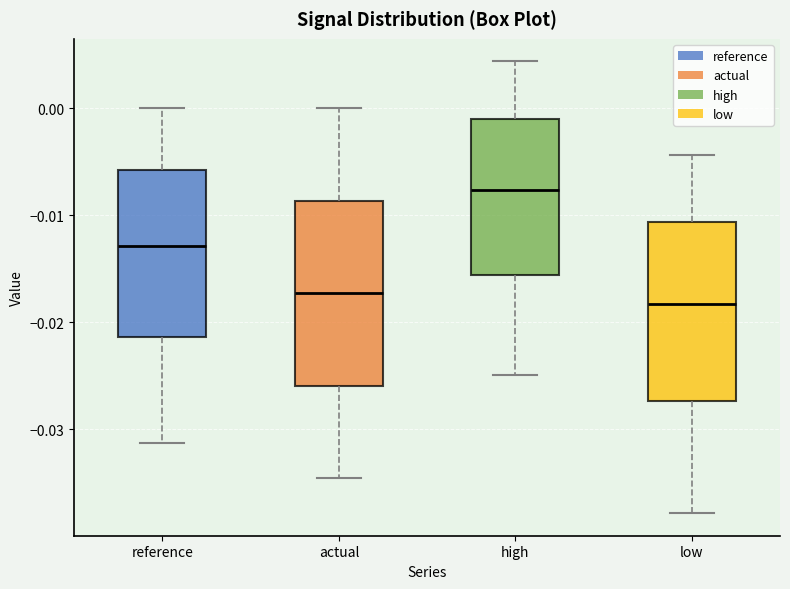

Which box has the highest median line?

high